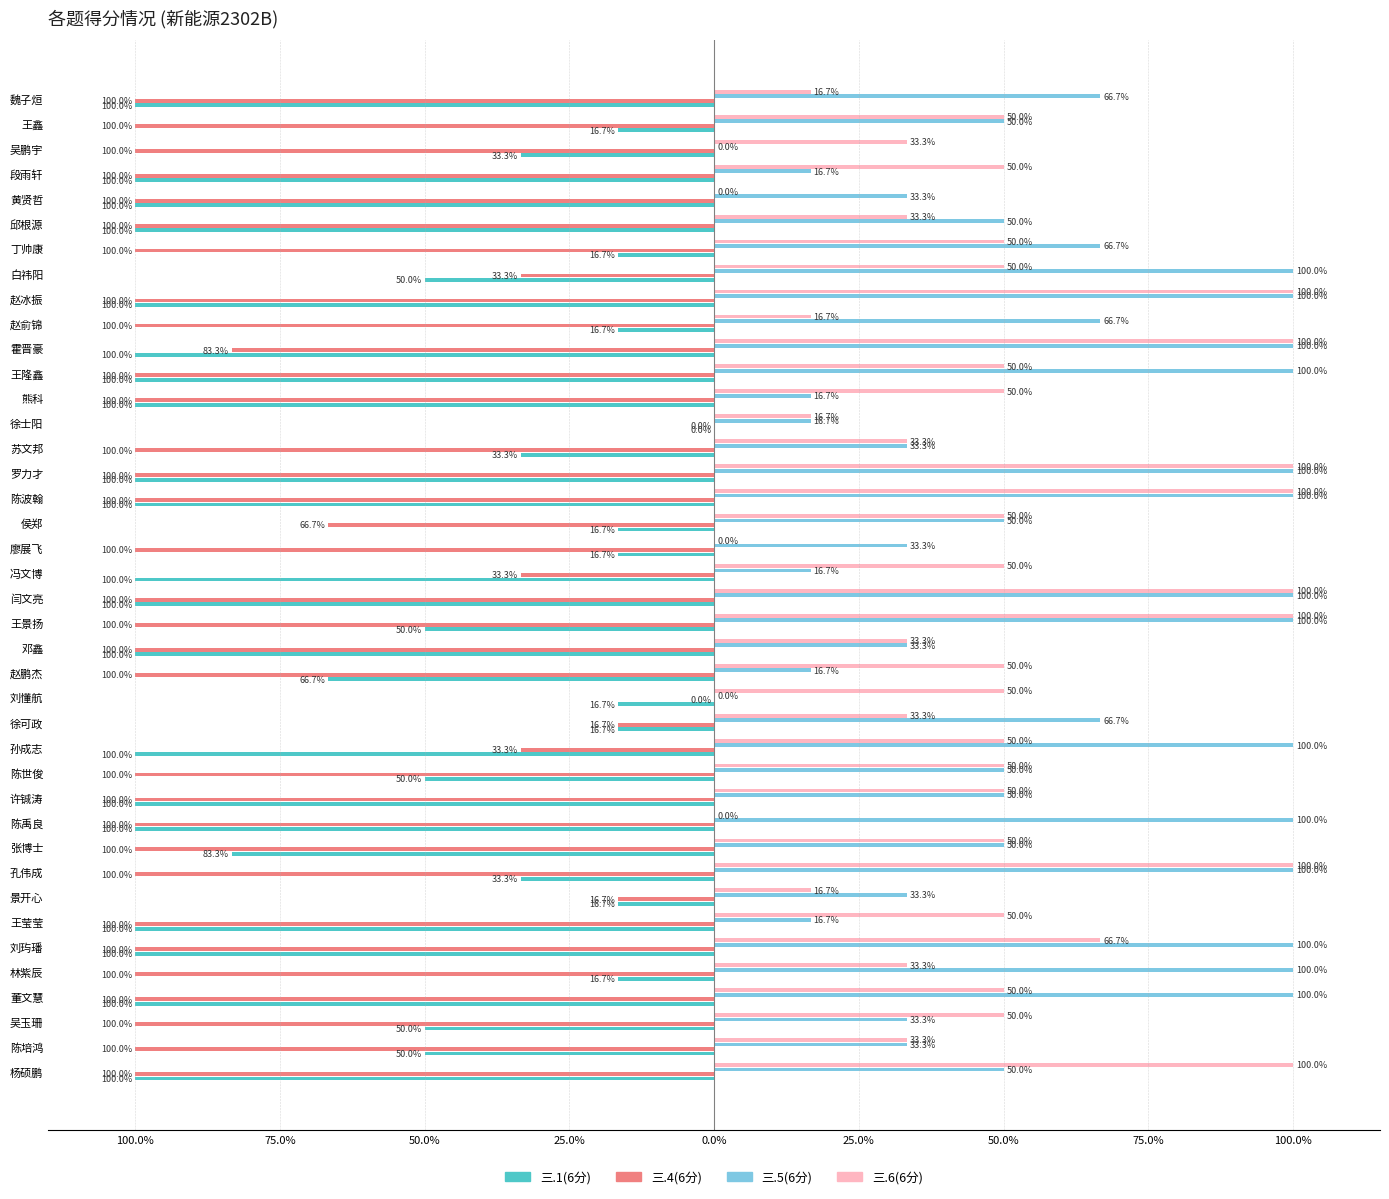

What are all the series names shown in the legend?

三.1(6分), 三.4(6分), 三.5(6分), 三.6(6分)